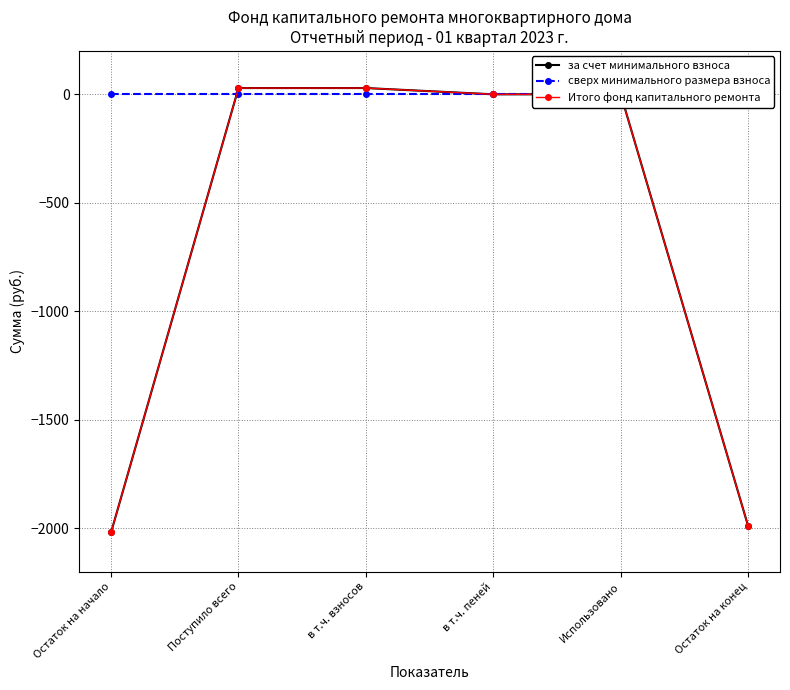

At which label does за счет минимального взноса first exceed 0?

Поступило всего